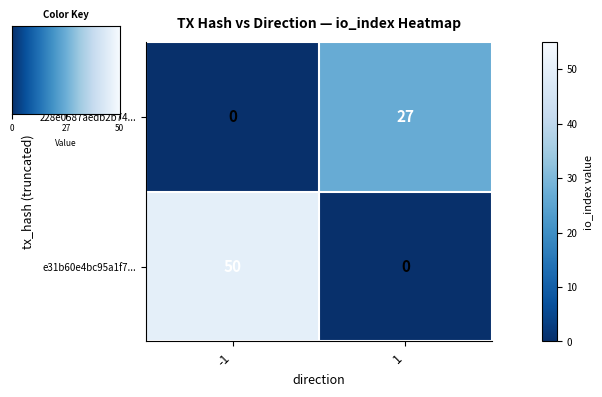

At which category is the sum across all series the highest?

-1